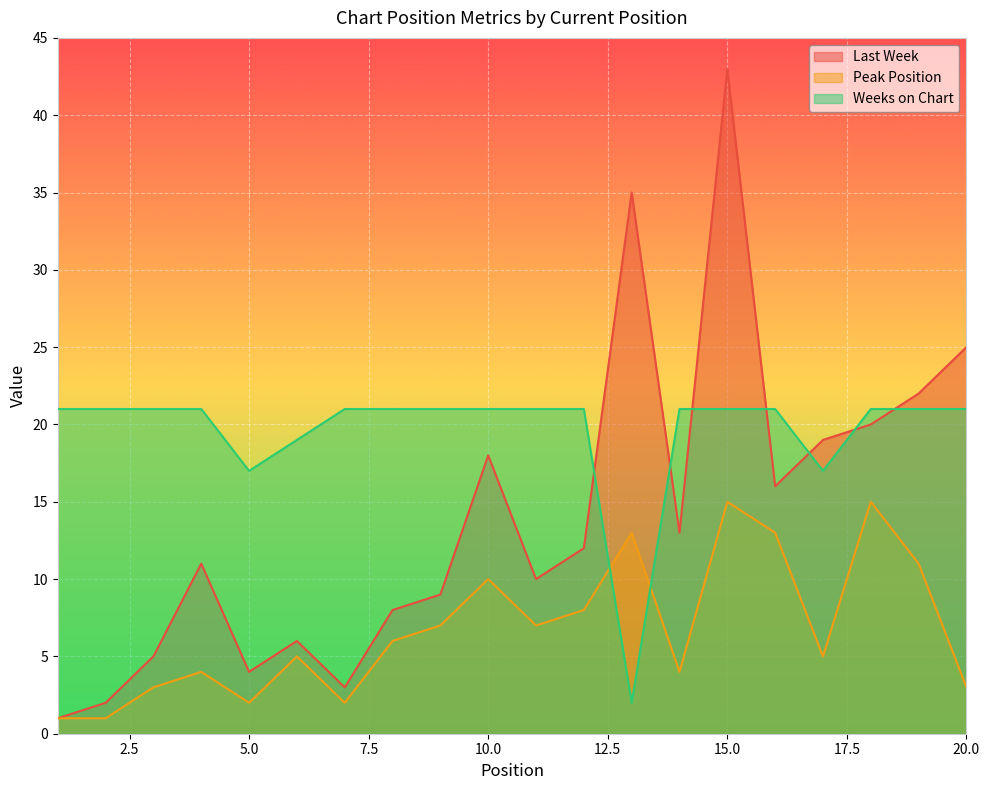

Is it true that Weeks on Chart equals 21 at 1?

True